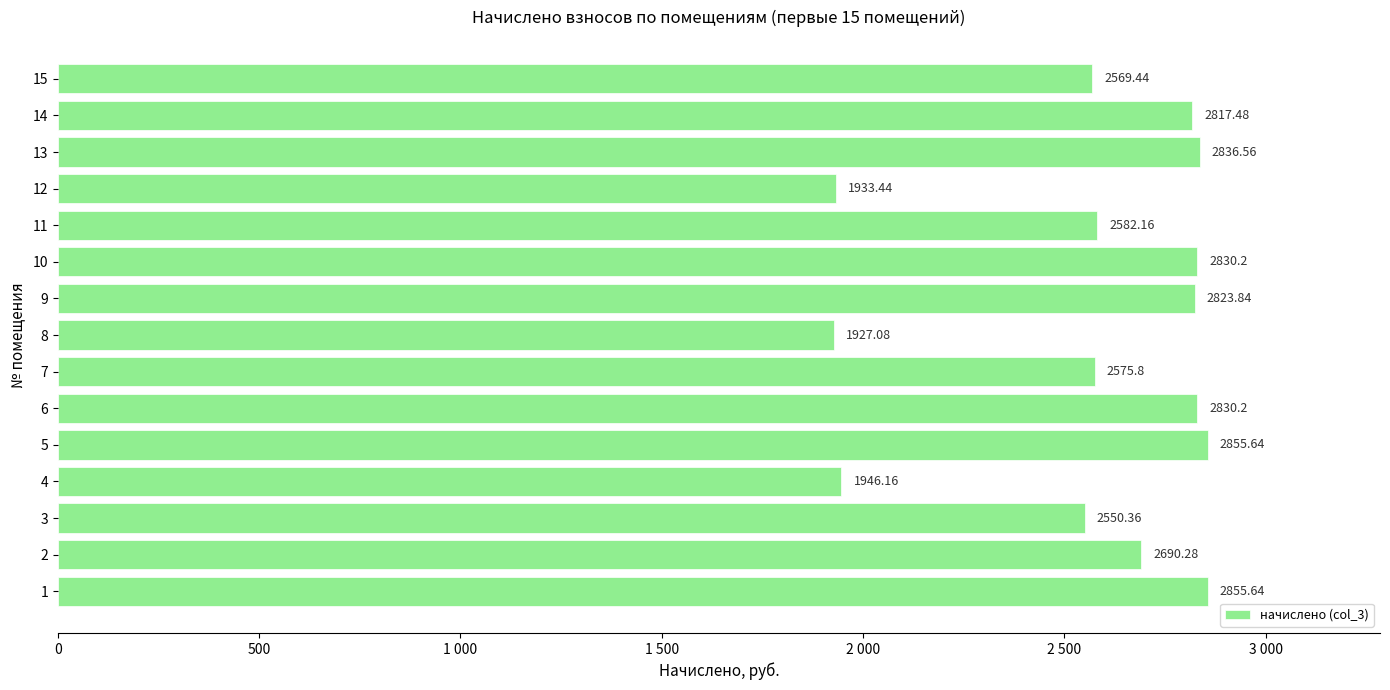

Does the chart contain stacked bars?

No